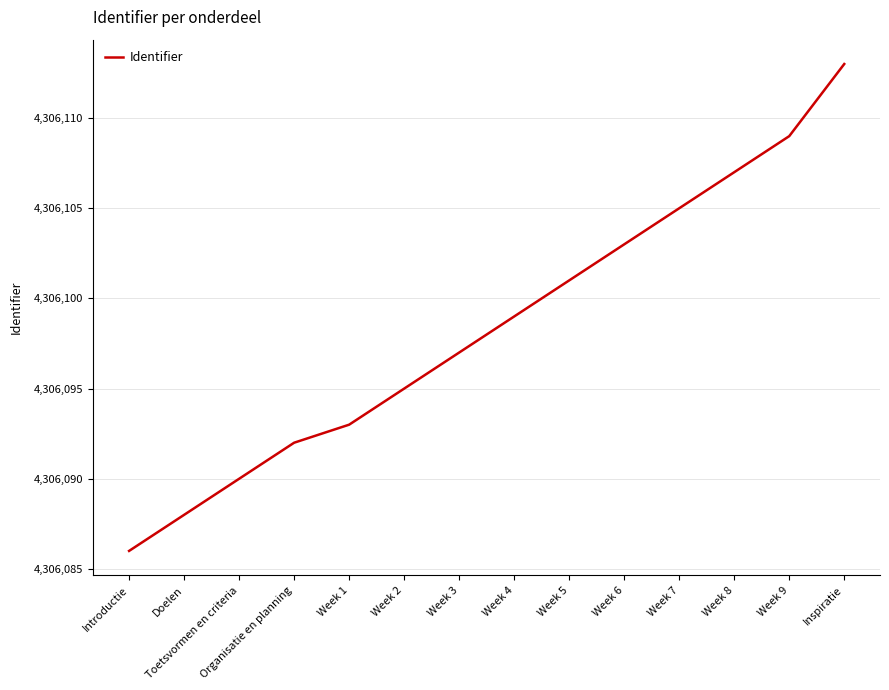

Reading right to left, transcribe all the data shown in this chart.

4306113	4306109	4306107	4306105	4306103	4306101	4306099	4306097	4306095	4306093	4306092	4306090	4306088	4306086